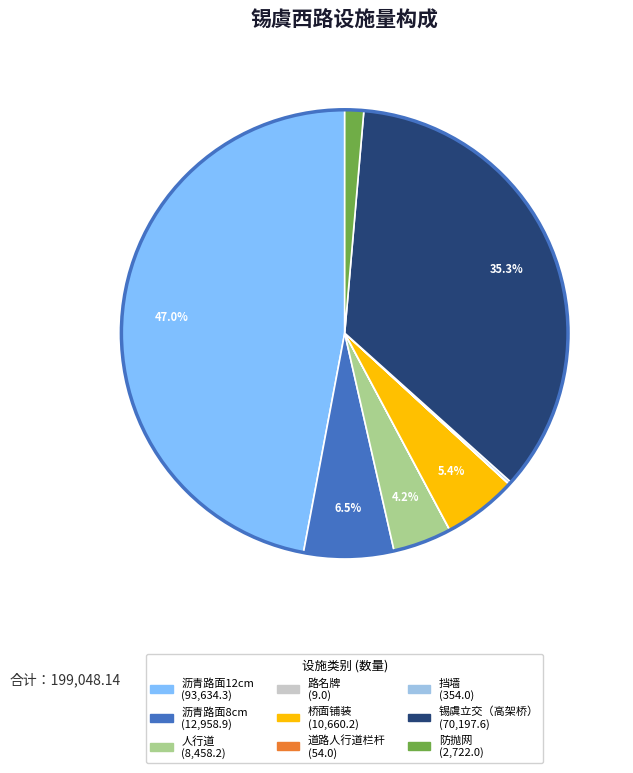

What is the largest slice in the pie chart?

沥青路面12cm